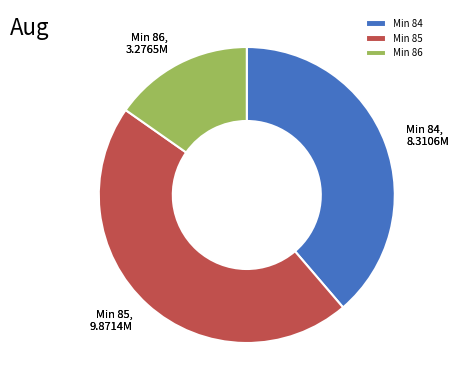

Count the number of slices in the pie.

3